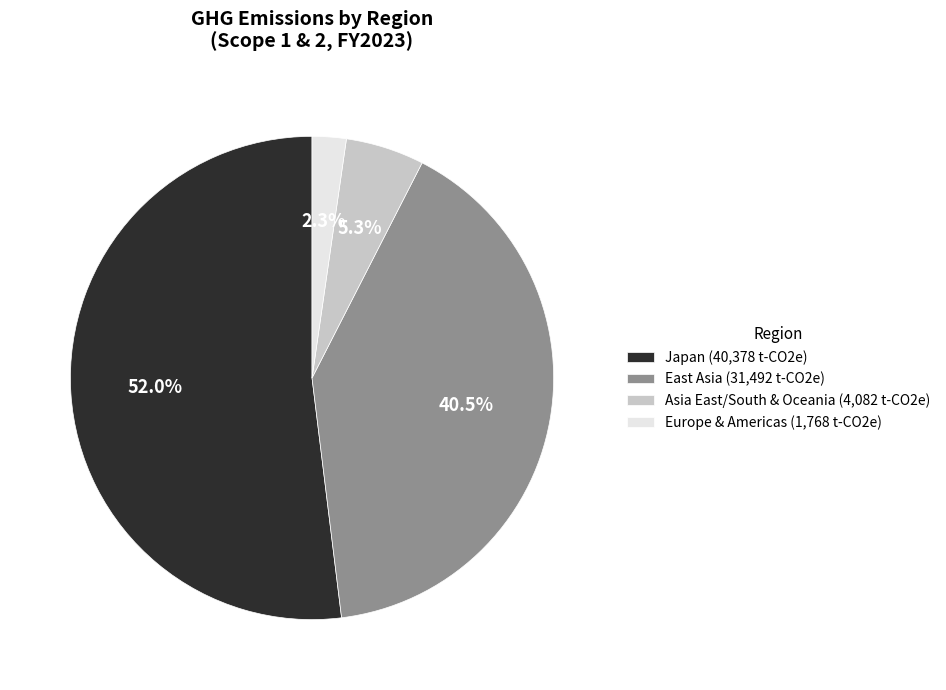

Does any single category account for the majority?

Yes